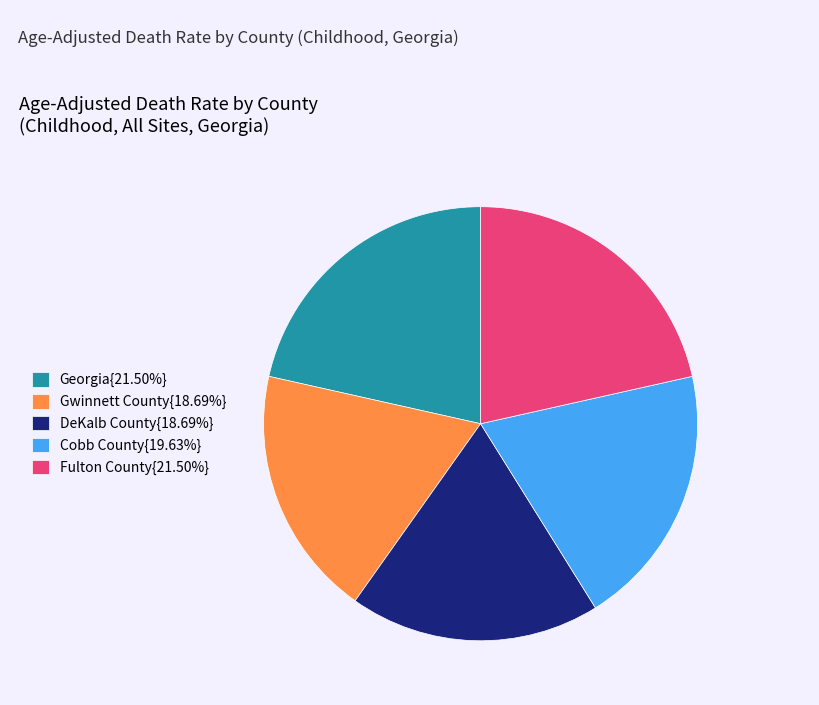

Does Gwinnett County{18.69%} represent more than half of the total?

No